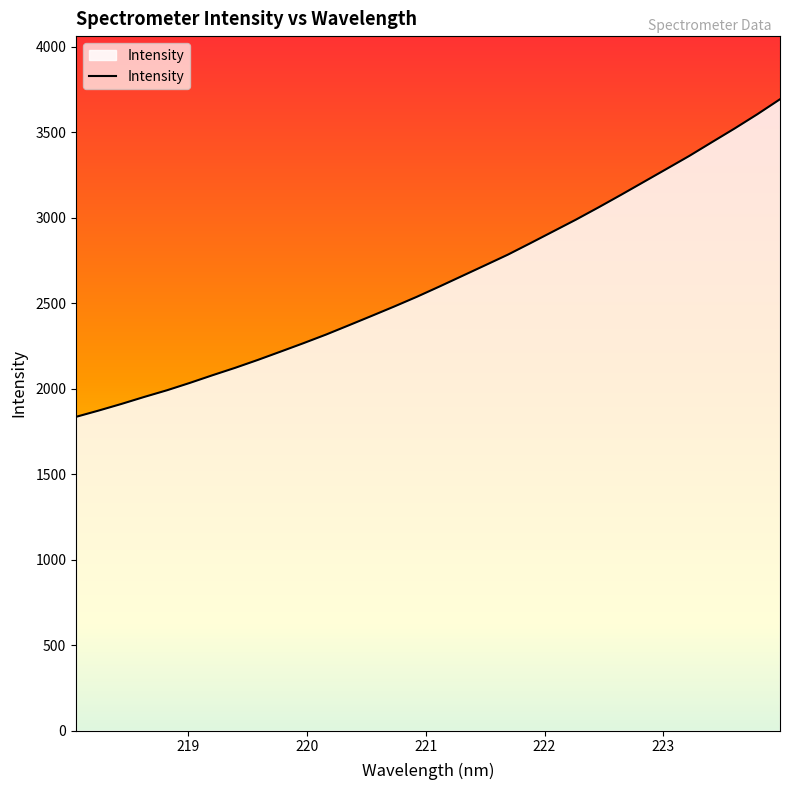

What is the minimum value shown in the chart?

1835.9